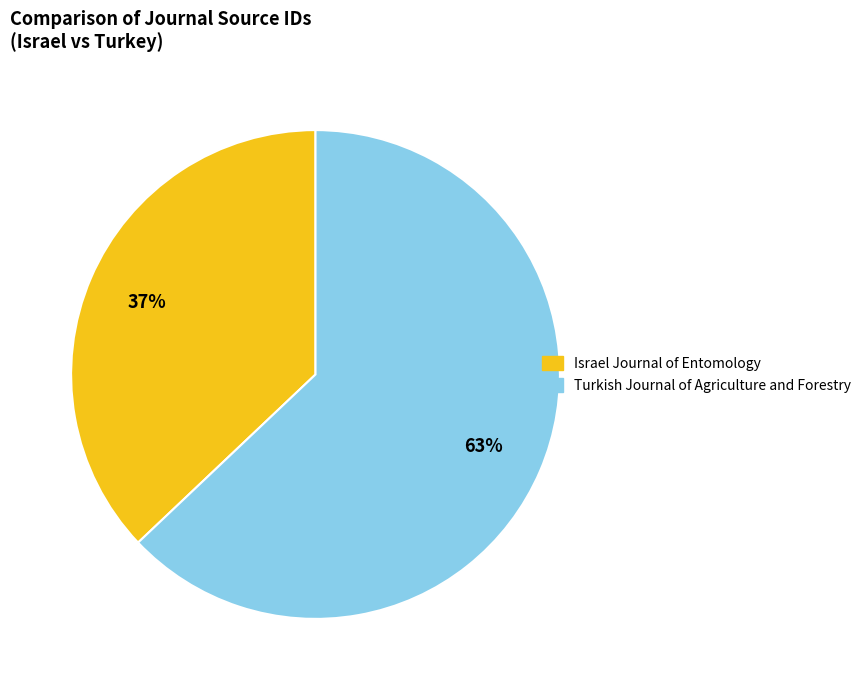

Count the number of slices in the pie.

2